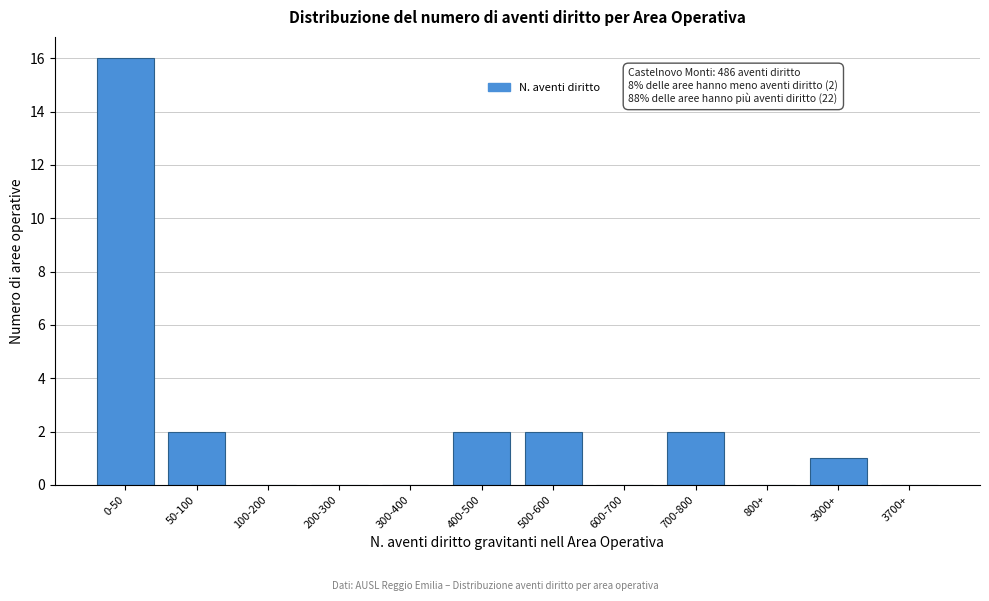

Reading left to right, extract all data points from this chart.

0-50=16	50-100=2	100-200=0	200-300=0	300-400=0	400-500=2	500-600=2	600-700=0	700-800=2	800+=0	3000+=1	3700+=0